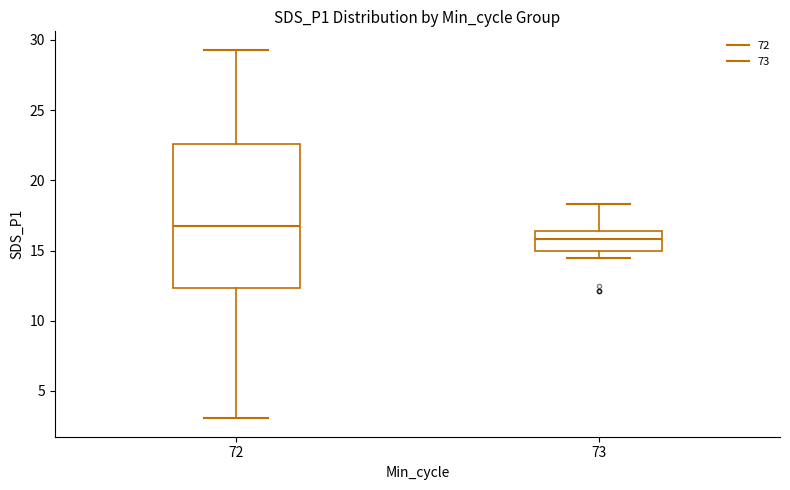

Which box has the lowest median line?

73